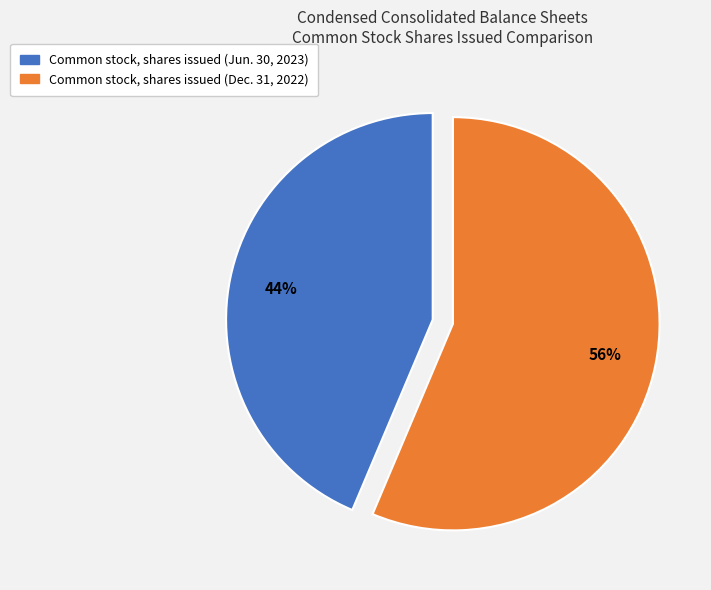

To the nearest percent, what is the average slice percentage?

50%